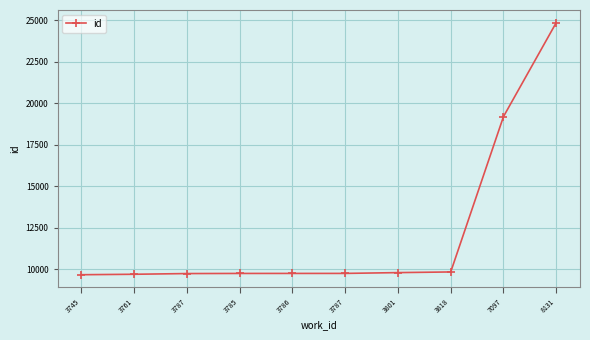

How many lines are shown in the chart?

1